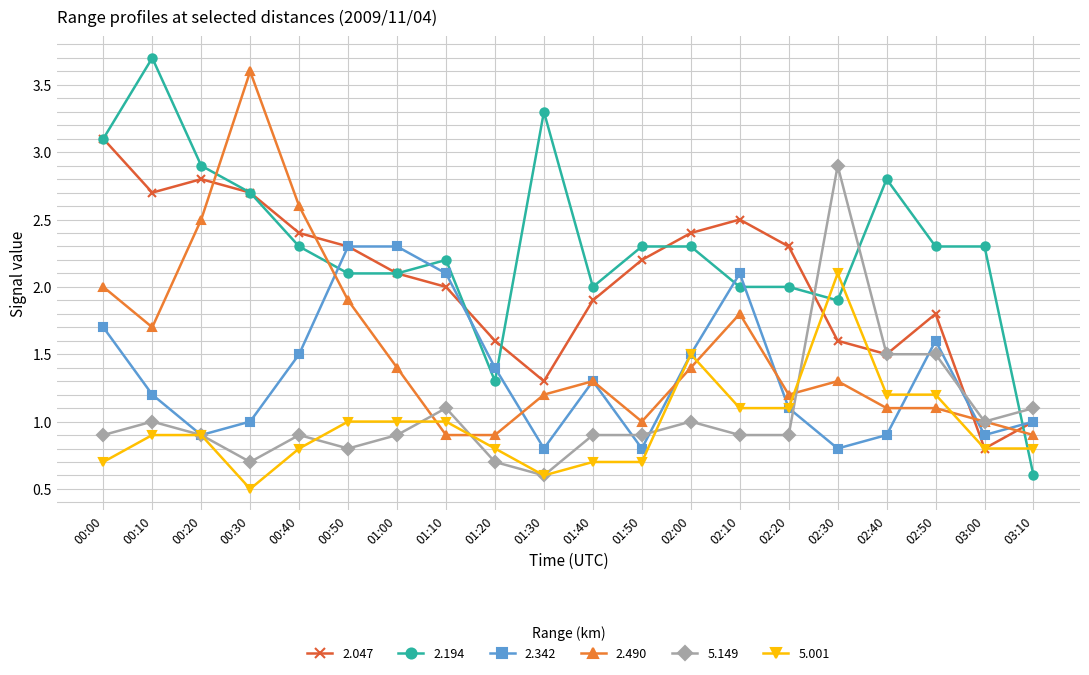

Count the number of data series in this chart.

6